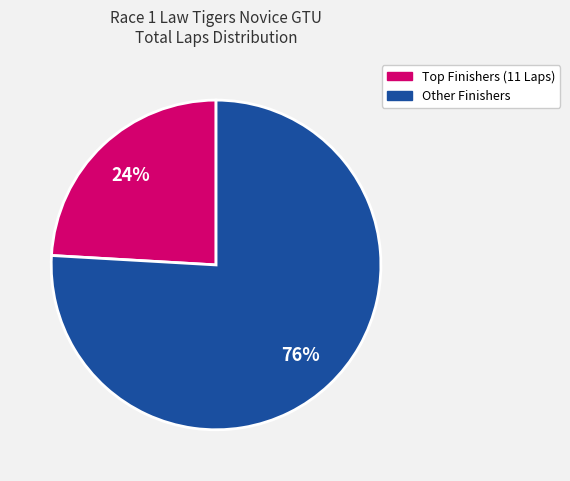

To the nearest percent, what is the difference between the largest and smallest slice percentages?

52%